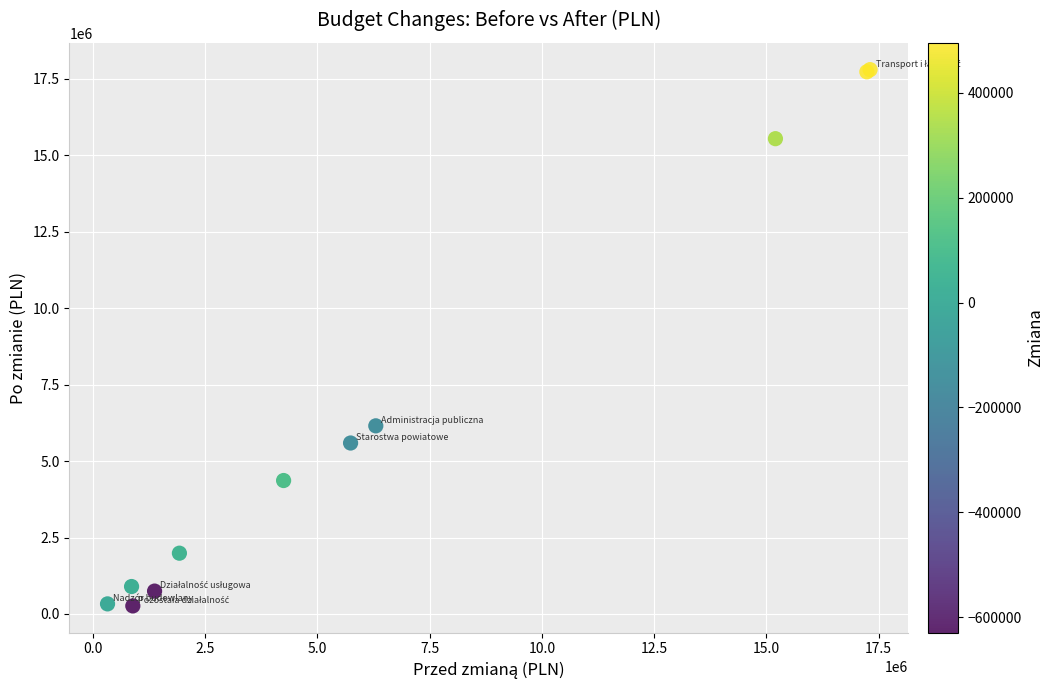

What Y value in the scatter plot is closest to 9033433?

6153138